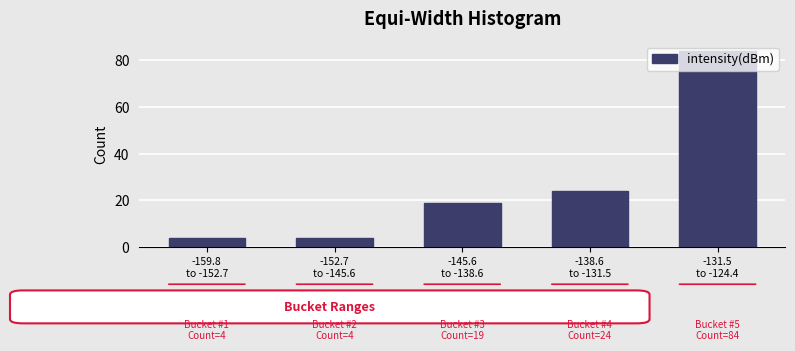

What is the value of the 5th bar from the left?

84